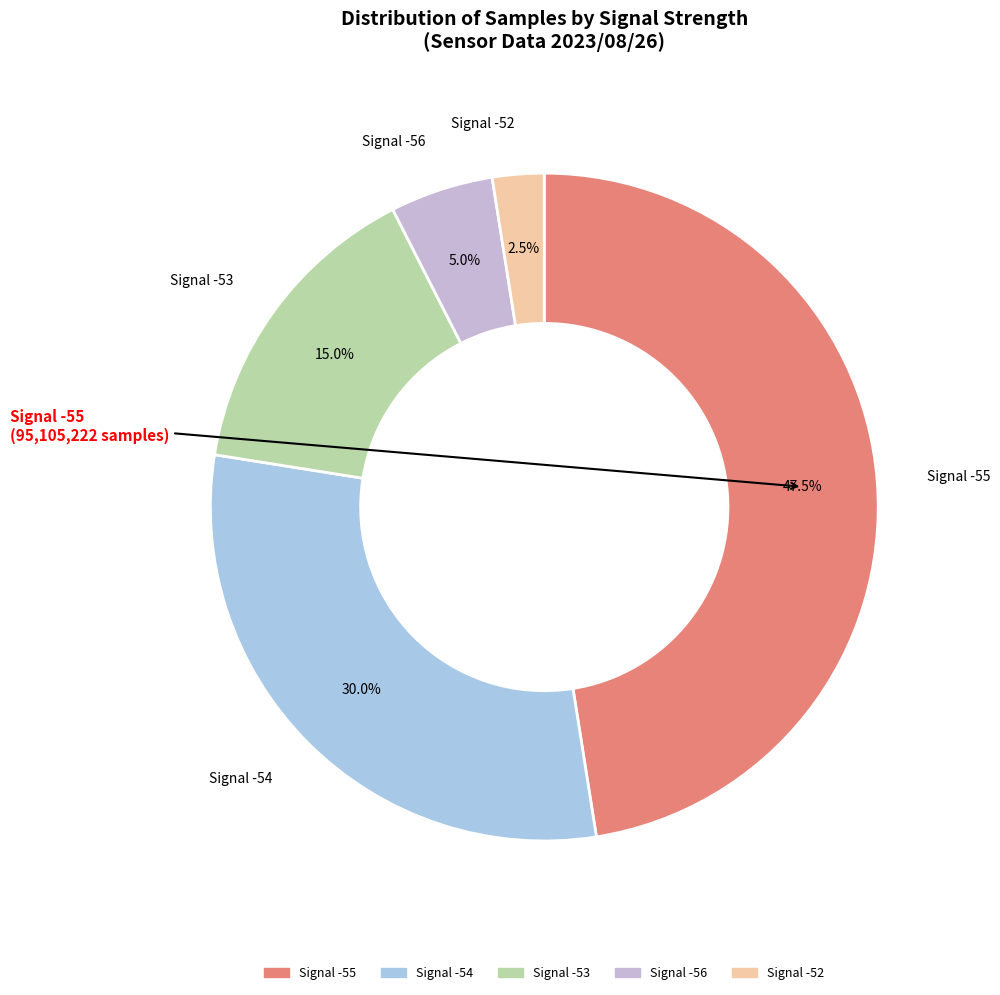

How many segments does this pie chart have?

5